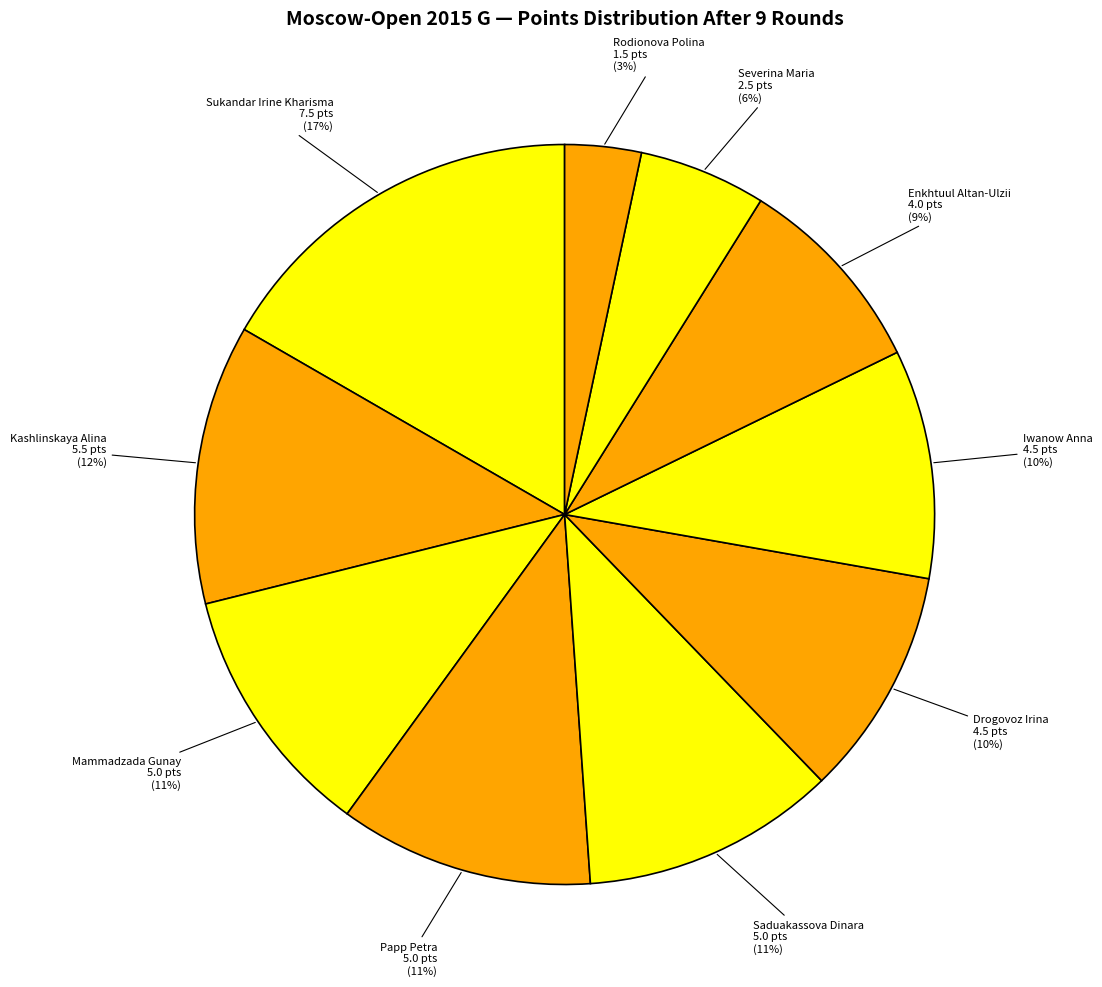

Which has a higher value, Sukandar Irine Kharisma or Iwanow Anna?

Sukandar Irine Kharisma